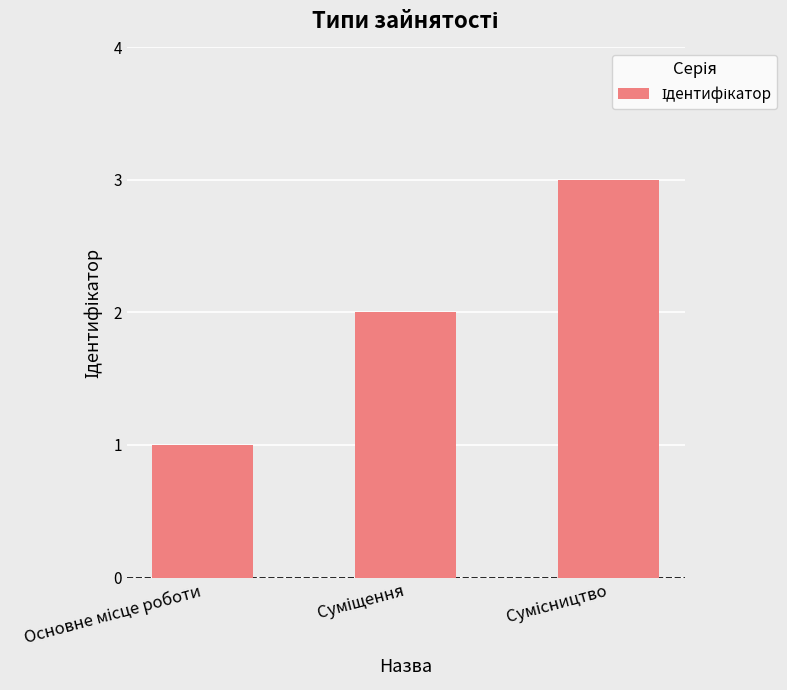

How many categories are shown in the chart?

3